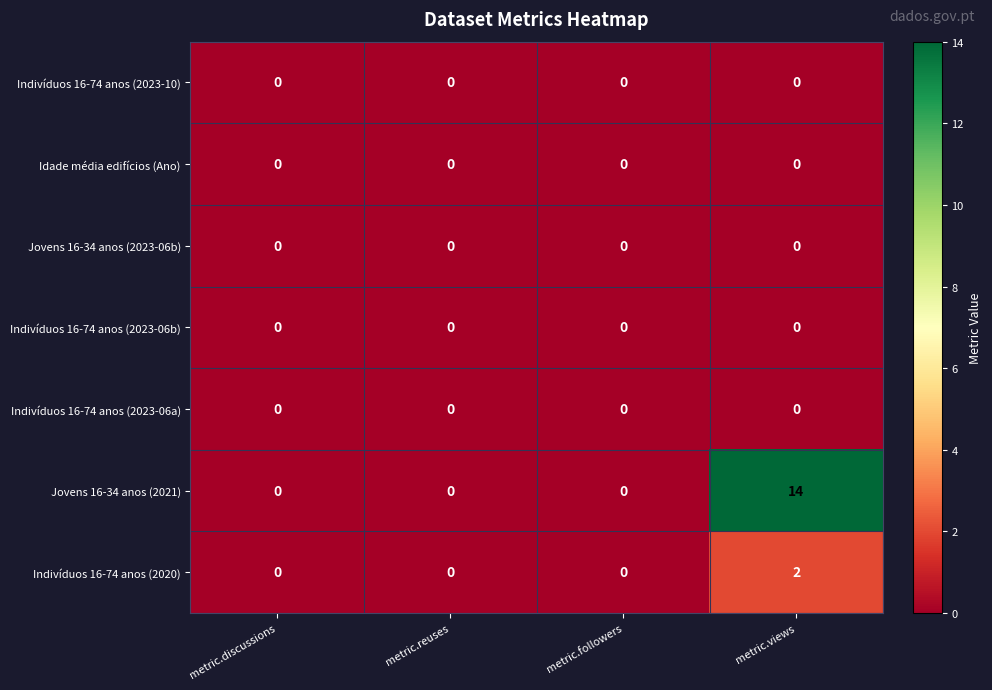

Which label corresponds to the largest value in the chart?

metric.views